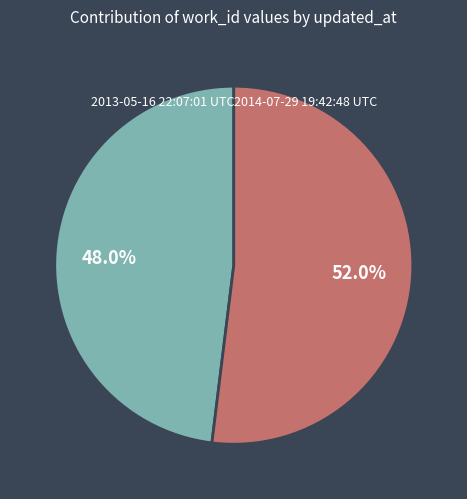

The 2013-05-16 22:07:01 UTC slice represents 48% of the pie. True or false?

True